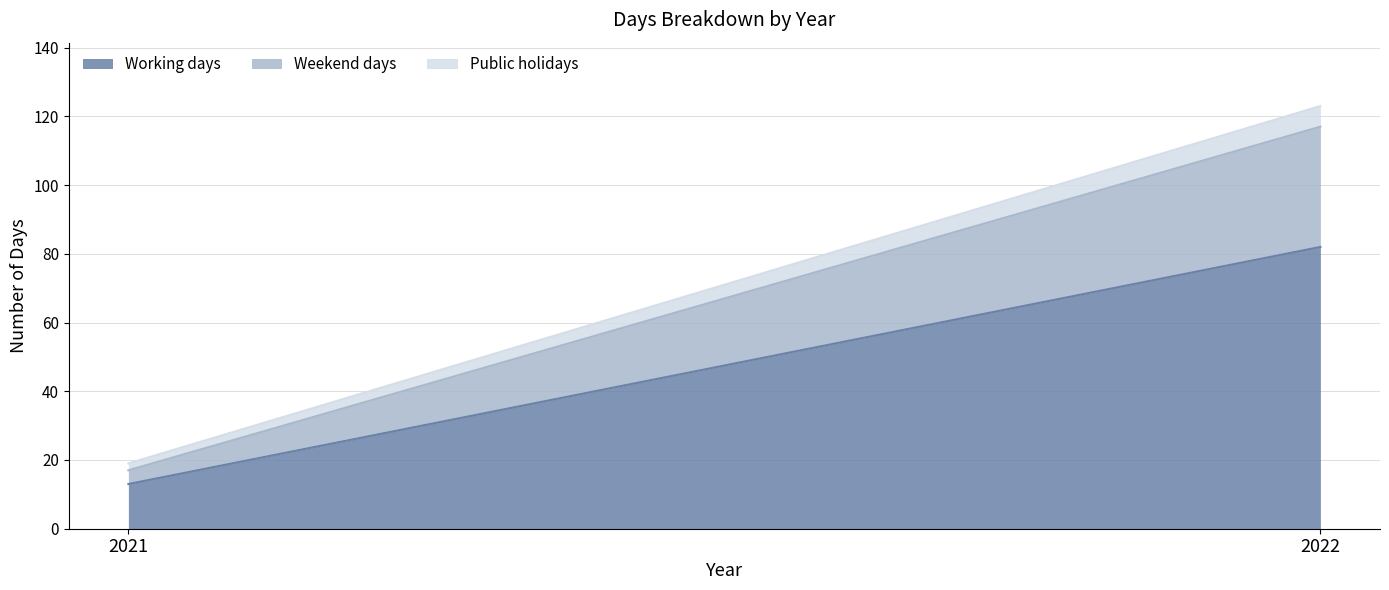

Reading right to left, list all the values displayed in this chart.

Working days: 2022=82	2021=13
Weekend days: 2022=35	2021=4
Public holidays: 2022=6	2021=2